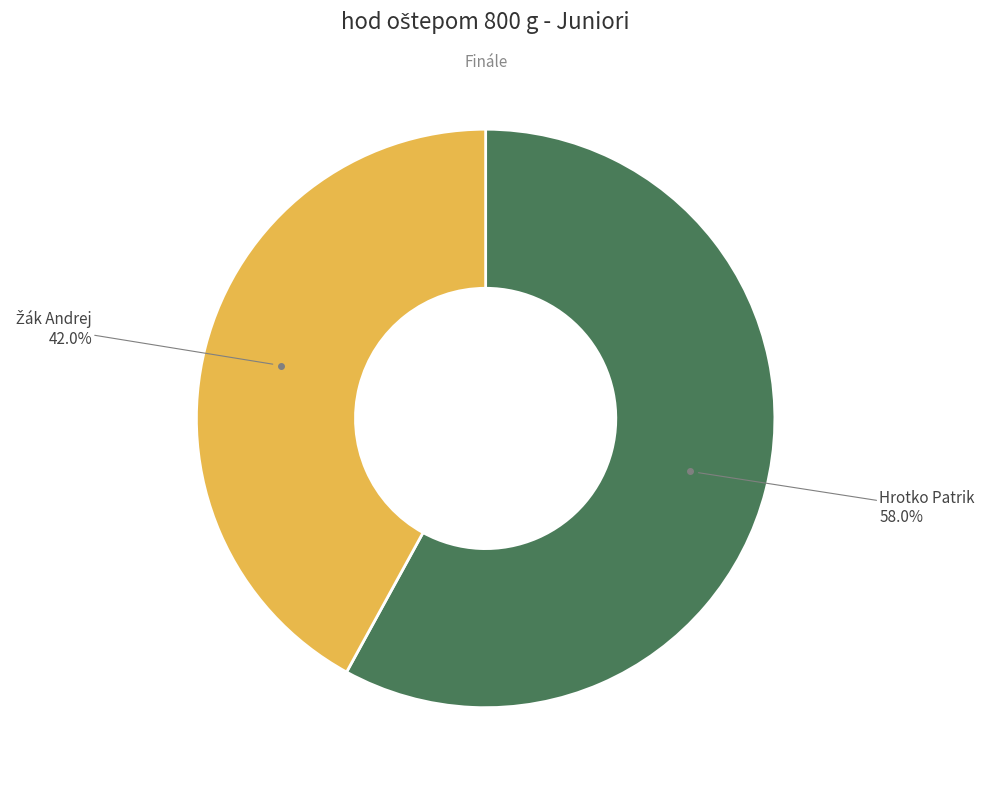

Is there any slice that represents more than half of the pie?

Yes